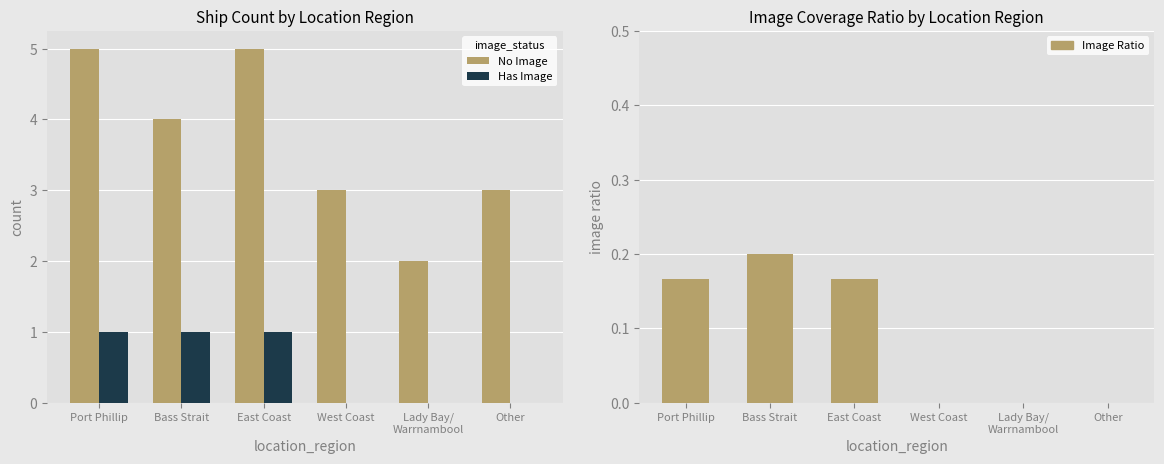

Reading left to right, extract all data points from this chart.

No Image: 5.0	4.0	5.0	3.0	2.0	3.0
Has Image: 1.0	1.0	1.0	0.0	0.0	0.0
Image Ratio: 0.2	0.2	0.2	0.0	0.0	0.0